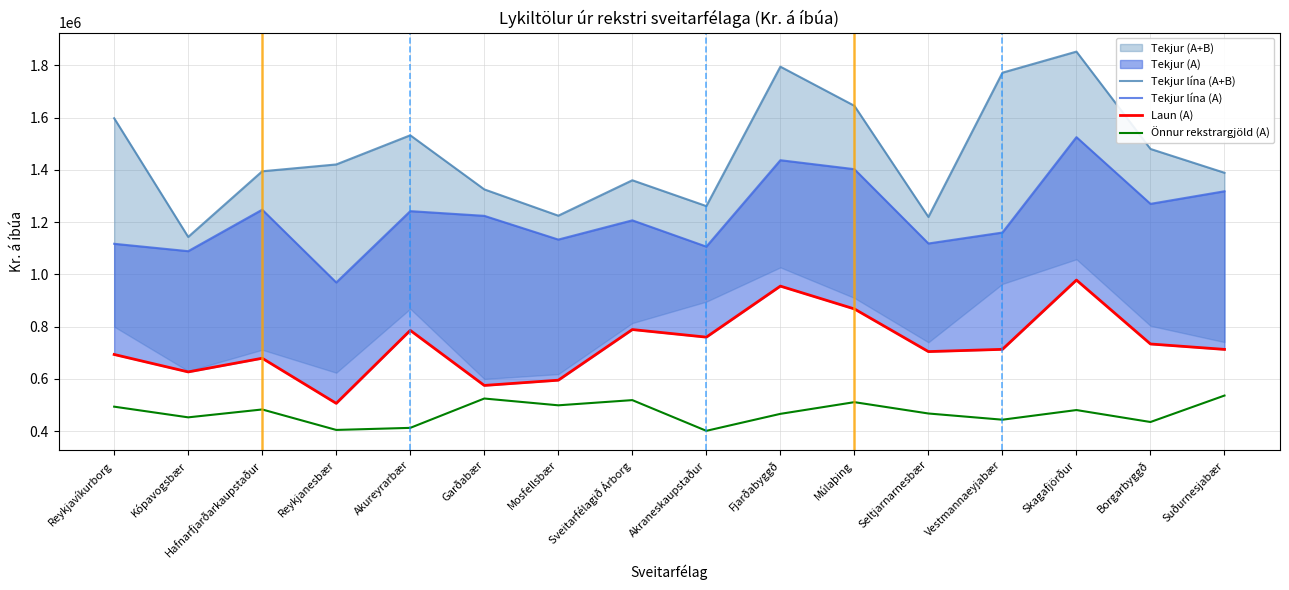

Reading left to right, what are all the values shown in this chart?

Tekjur lína (A+B): 1597327.8	1143265.4	1394447.2	1420580.1	1532154.0	1325179.8	1224588.3	1360086.8	1261280.1	1794657.5	1644970.8	1219748.0	1771628.1	1852266.1	1479860.9	1388723.1
Tekjur lína (A): 1117041.6	1088786.6	1247511.3	969014.7	1241977.8	1223962.5	1133184.7	1206787.4	1106173.3	1436798.6	1402501.7	1118188.5	1160044.6	1525027.9	1269822.7	1317999.5
Laun (A): 693556.9	626852.6	679175.4	506632.8	785760.1	575131.7	595178.1	788925.7	759906.8	955094.5	867851.0	704627.7	713247.9	978266.6	733727.1	712984.2
Önnur rekstrargjöld (A): 493920.3	453048.1	483195.6	404903.4	412780.3	525060.3	499089.2	518956.3	401479.8	466423.0	511167.6	467786.9	444057.2	480969.6	435219.8	536443.1